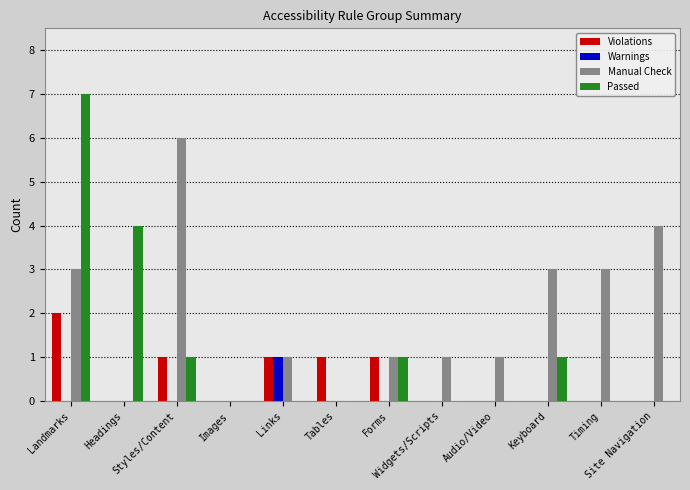

Reading right to left, transcribe all the data shown in this chart.

Violations: 0	0	0	0	0	1	1	1	0	1	0	2
Warnings: 0	0	0	0	0	0	0	1	0	0	0	0
Manual Check: 4	3	3	1	1	1	0	1	0	6	0	3
Passed: 0	0	1	0	0	1	0	0	0	1	4	7